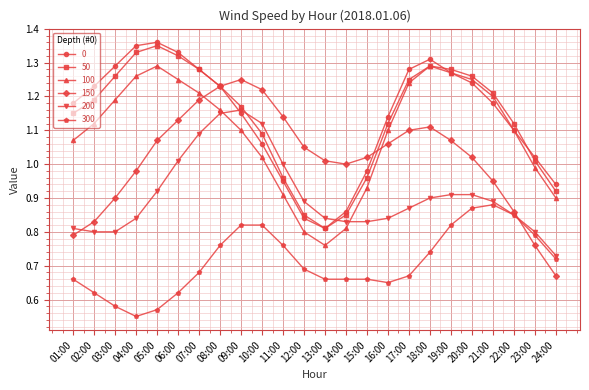

The value of 150 at 07:00 is 0.7. True or false?

False